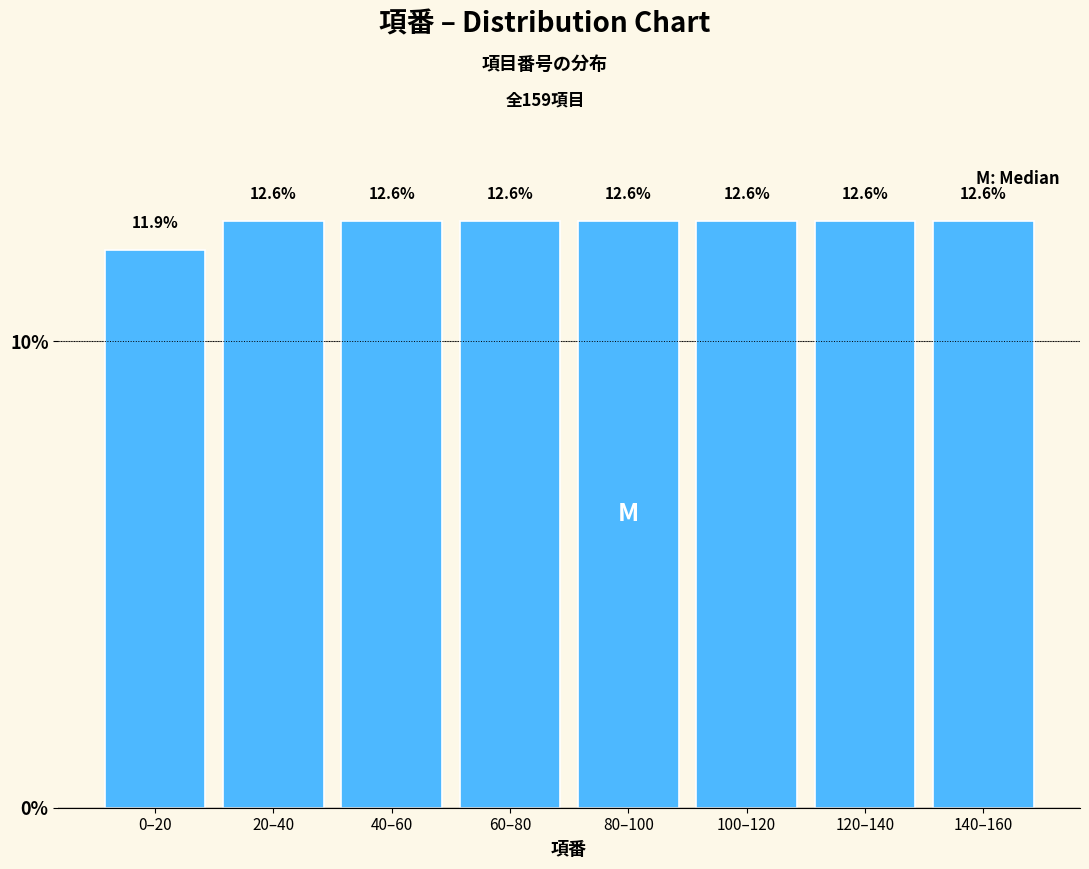

Reading left to right, what are all the values shown in this chart?

11.9	12.6	12.6	12.6	12.6	12.6	12.6	12.6